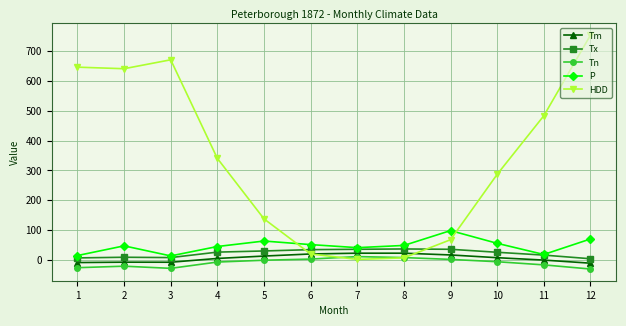

Is the value of Tx at 8 greater than the value of Tn at 4?

Yes